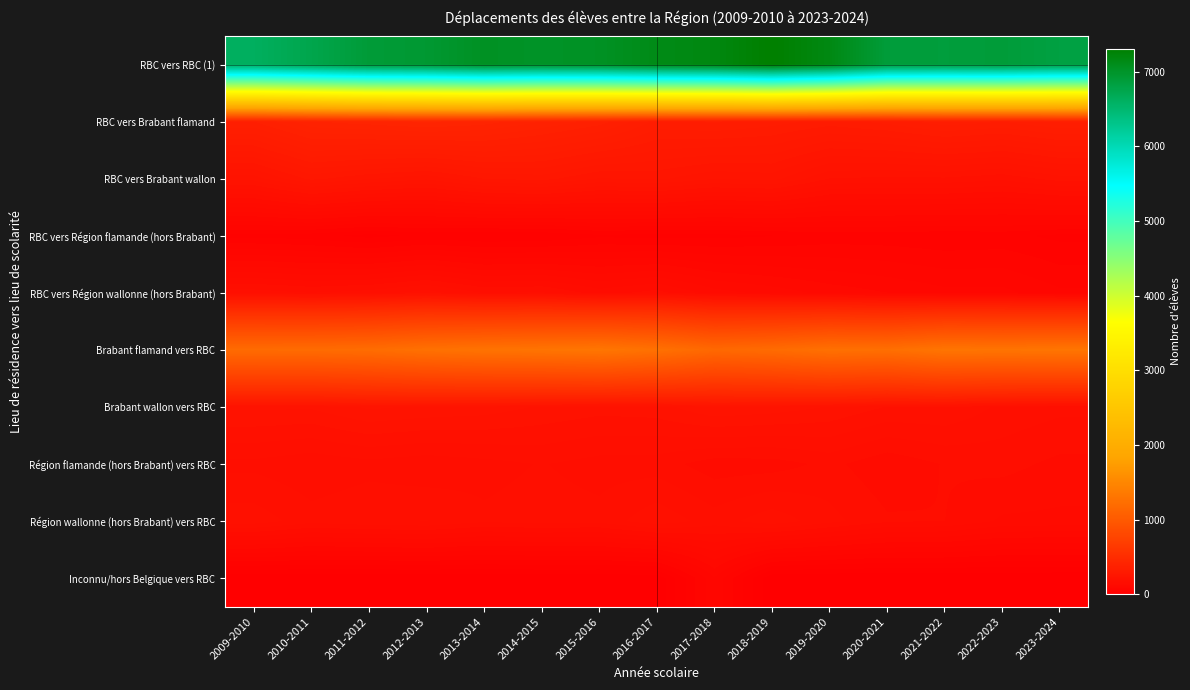

At which category does the chart reach its minimum across all series?

2009-2010